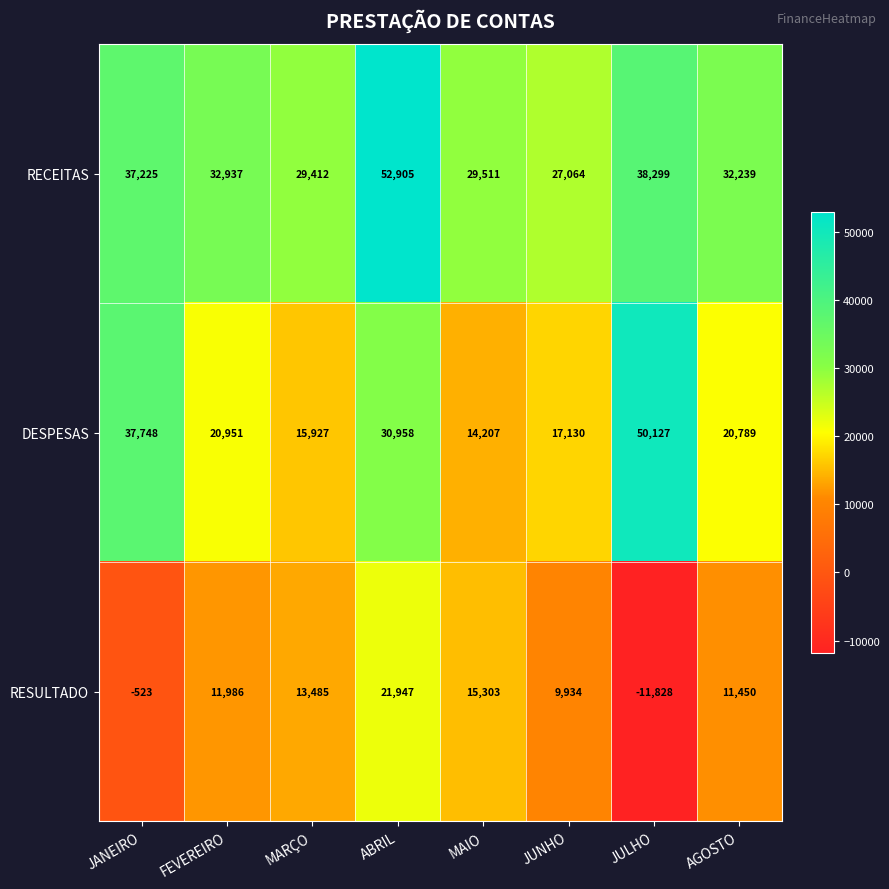

What is the highest value of the DESPESAS series?

50127